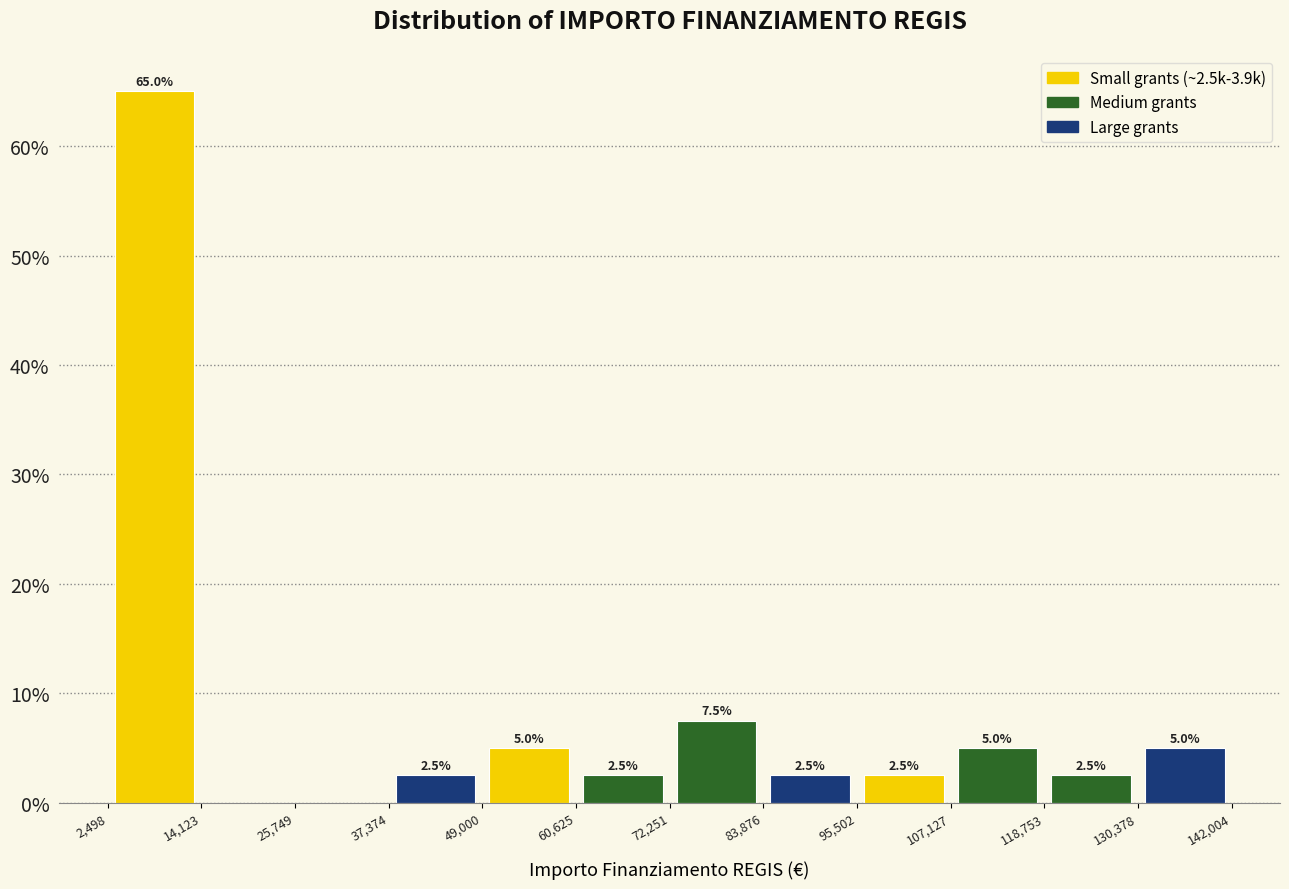

Over which range of the x-axis is the bar tallest?

2,498 to 14,123